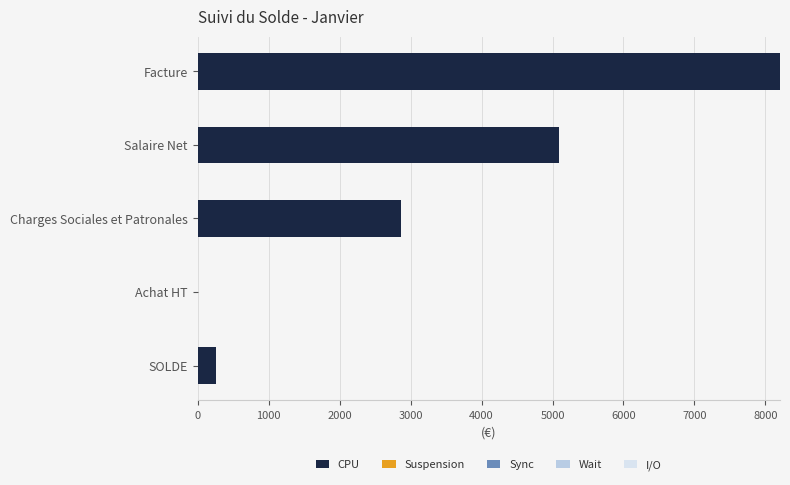

Where is the data nearest to the value 4102?

Salaire Net